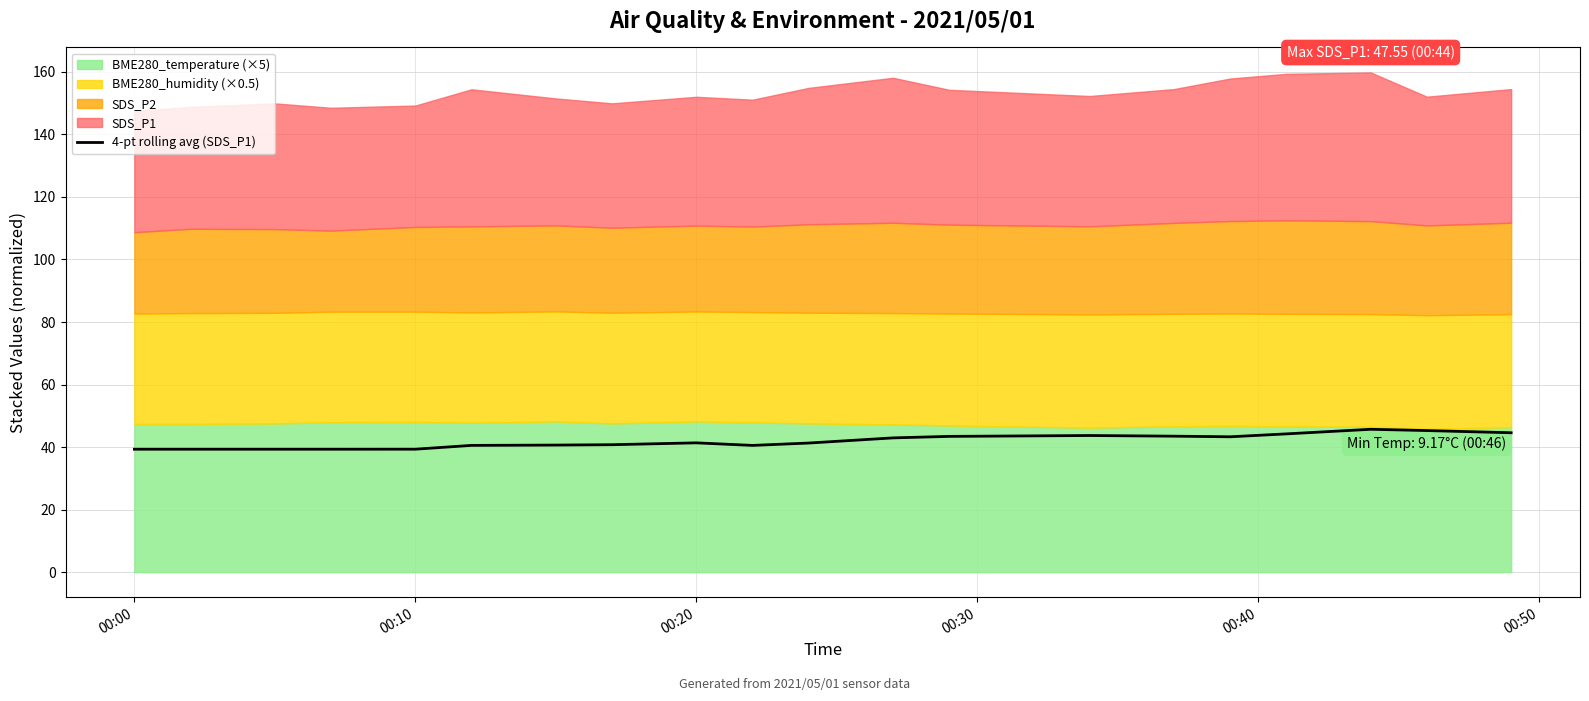

What is the difference between the maximum and minimum values?

6.4